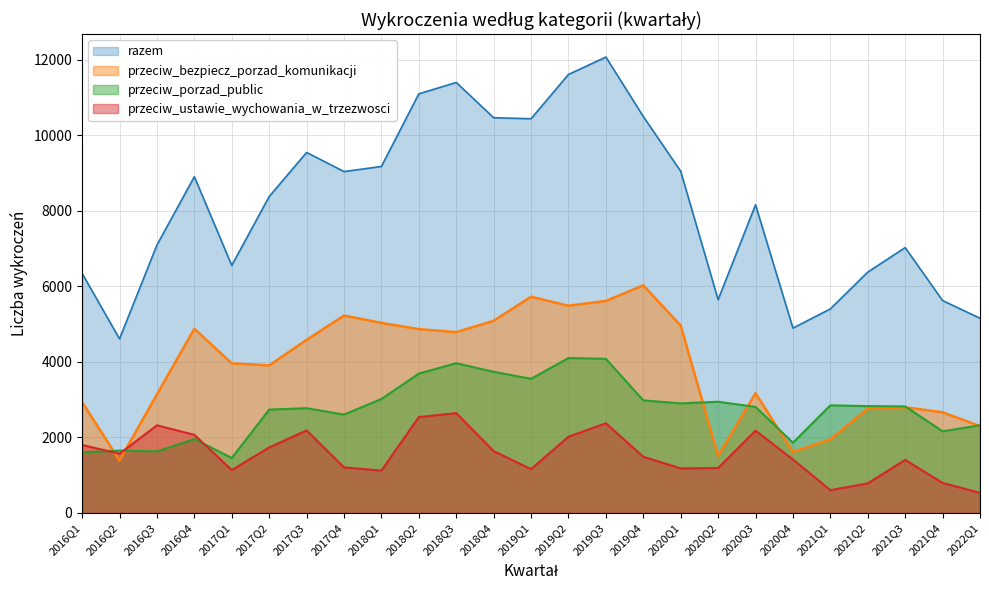

Count the number of data series in this chart.

4